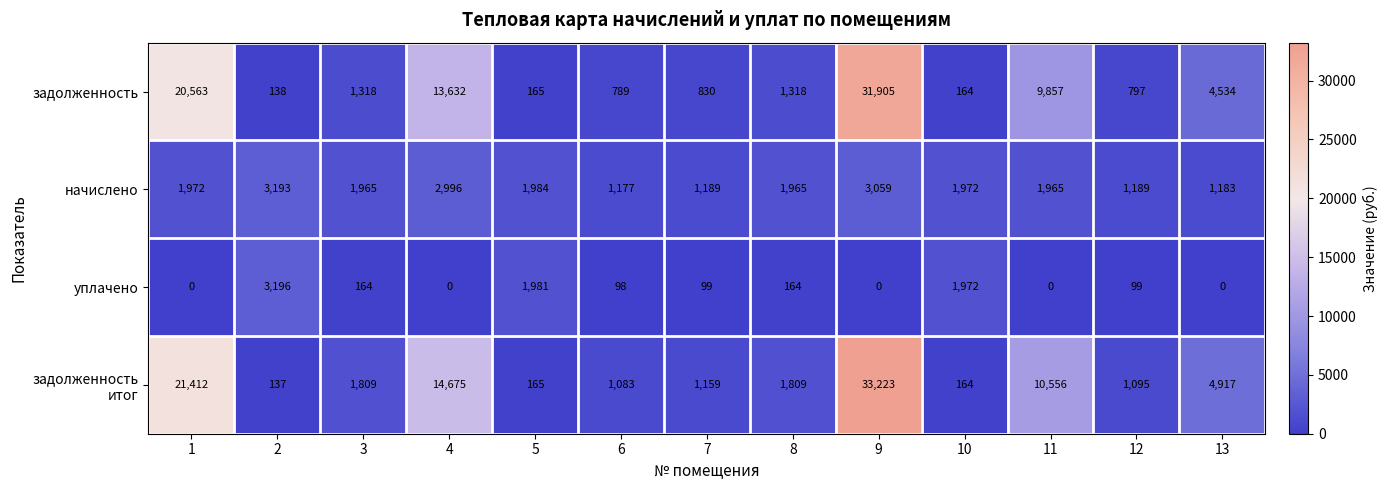

Is it true that начислено equals 1541 at 6?

False